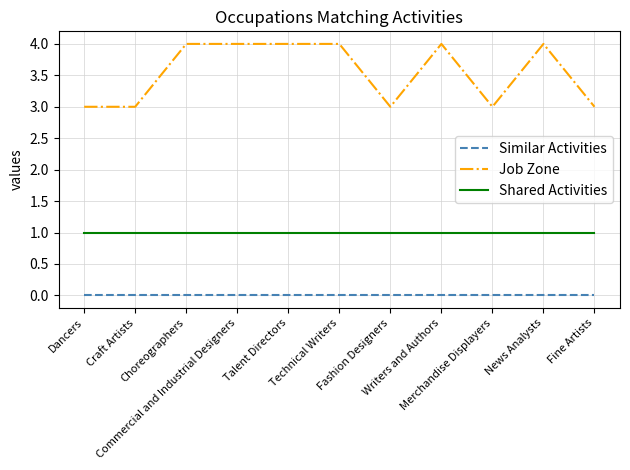

True or false: Job Zone and Similar Activities cross at least once.

False